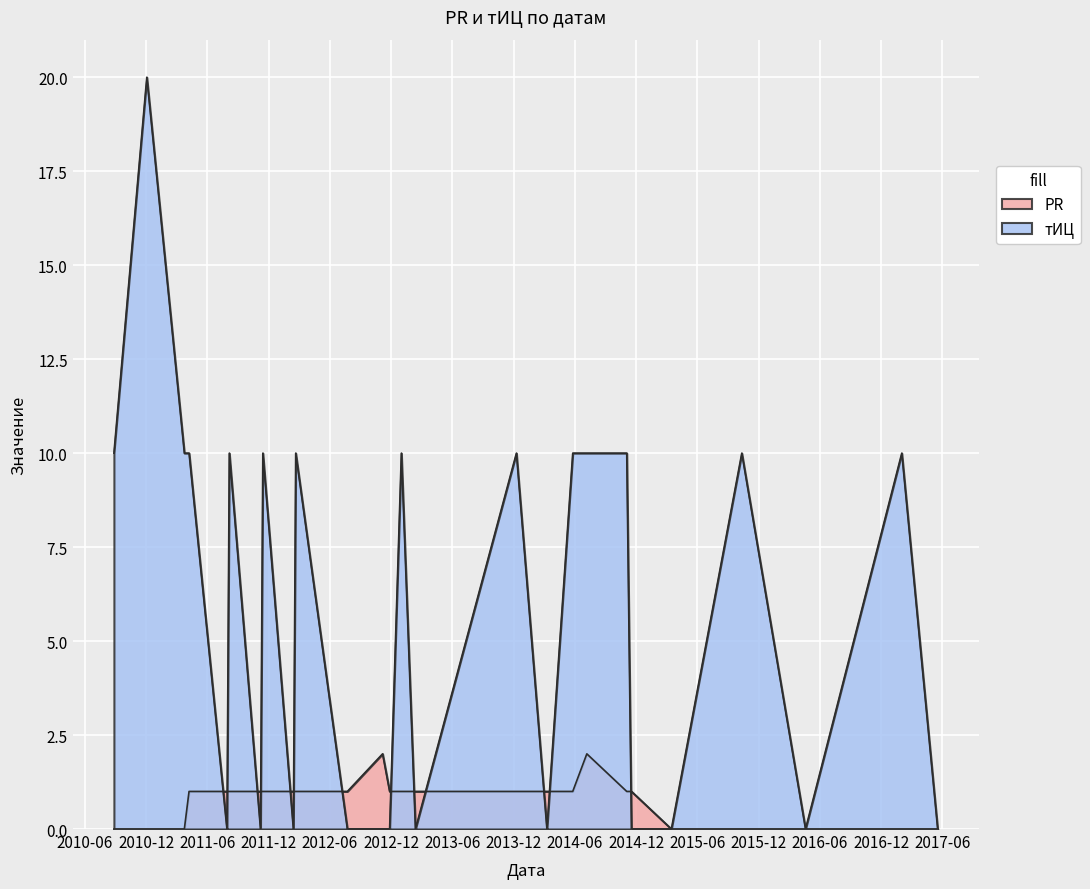

What is the spread (max minus min) of values at 2013-02-11?

1